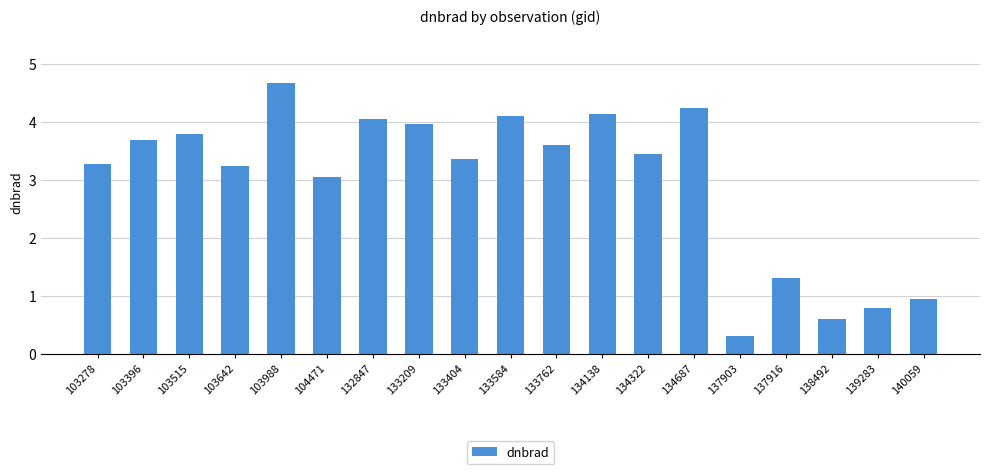

Count the number of data series in this chart.

1